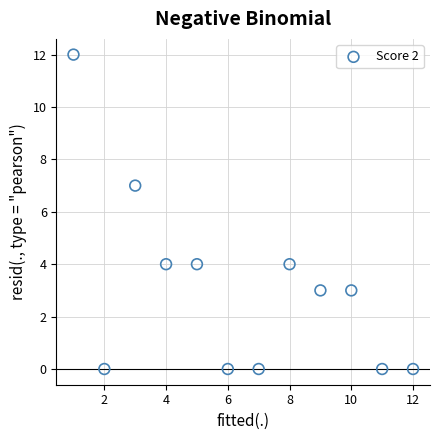

What is the average Y value?

3